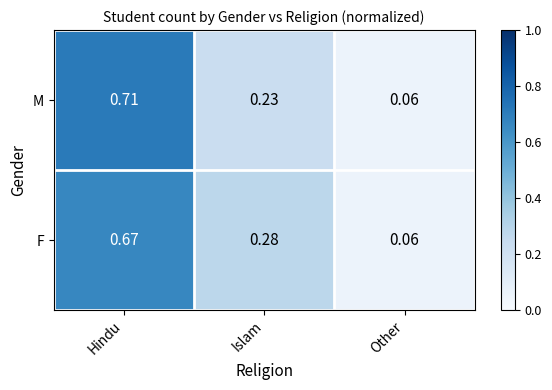

Rank the categories by F value from lowest to highest.

Other, Islam, Hindu